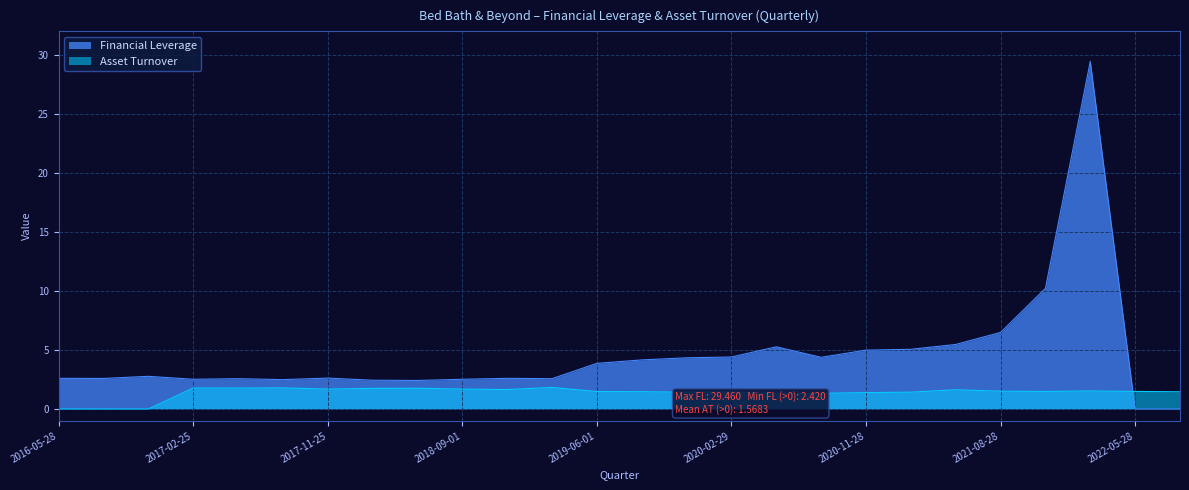

At how many categories does at least one series exceed 19?

1